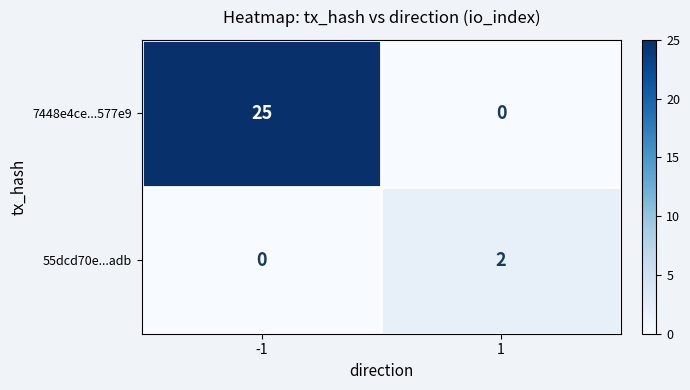

Between -1 and 1, which series saw the biggest shift?

7448e4ce...577e9